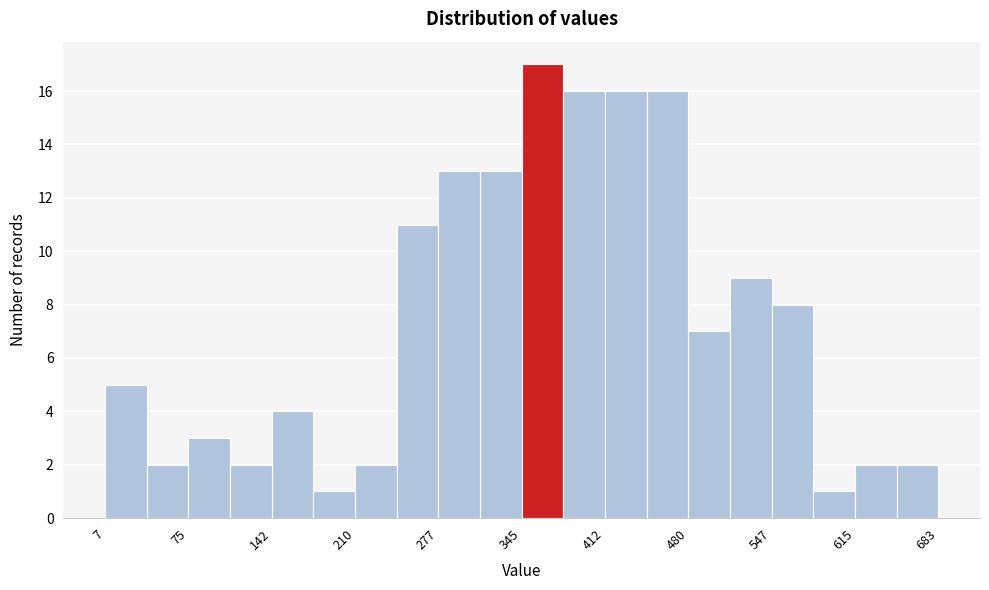

Around what value on the x-axis is the tallest bar? Give the approximate position of its centre, as read against the axis.

360